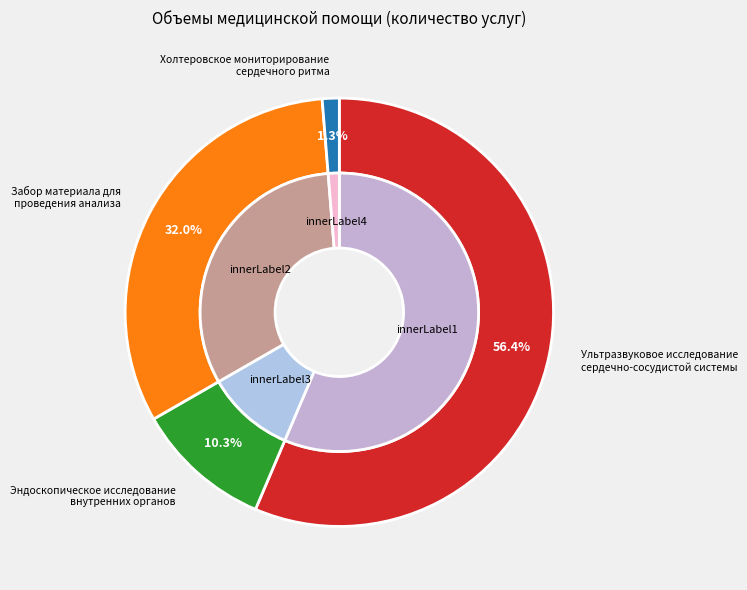

Combined, what portion of the pie is Ультразвуковое исследование сердечно-сосудистой системы and Забор материала для проведения анализа?

88.4%